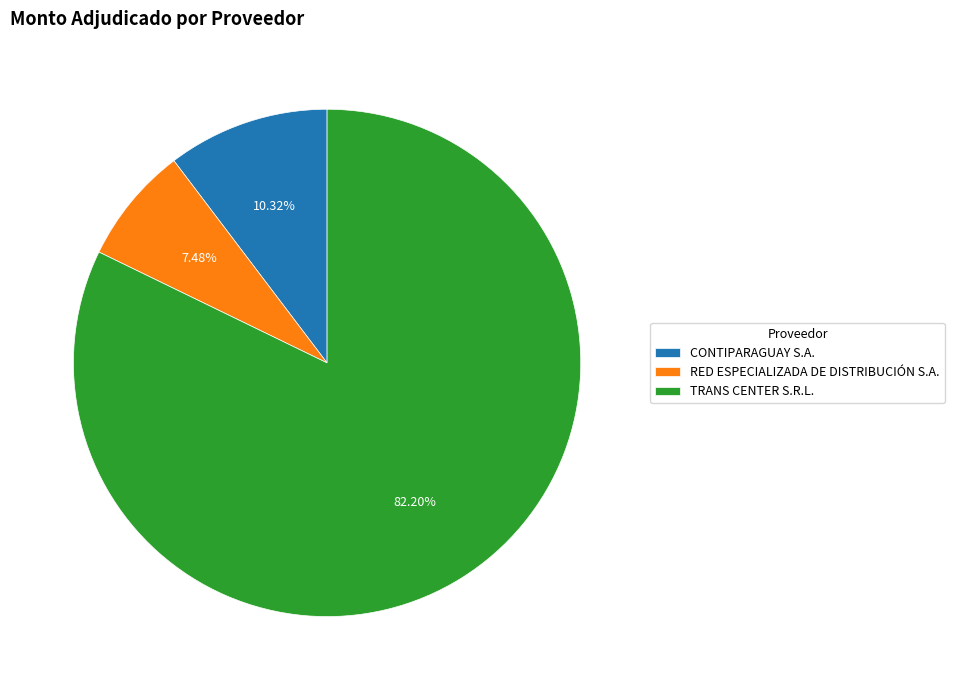

Is there a majority slice in this chart?

Yes